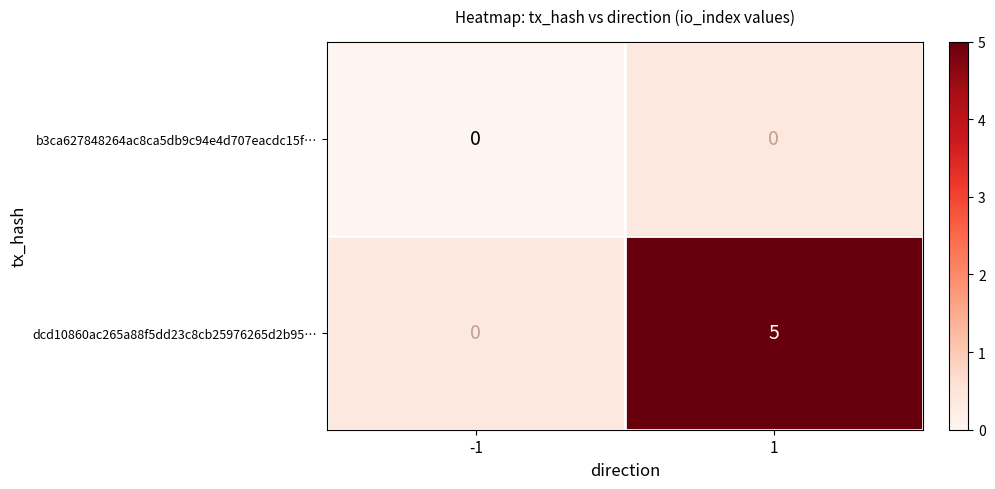

The value of dcd10860ac265a88f5dd23c8cb25976265d2b95… at 1 is 5. True or false?

True